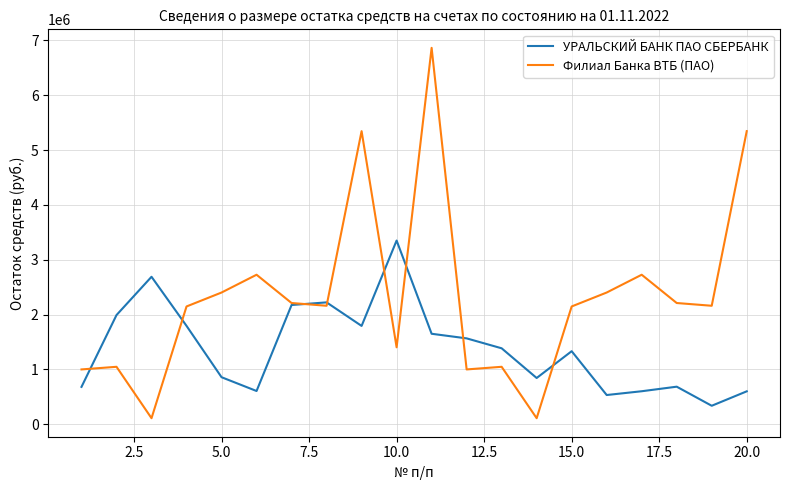

What is the difference between the maximum and minimum values in the Филиал Банка ВТБ (ПАО) series?

6752452.2